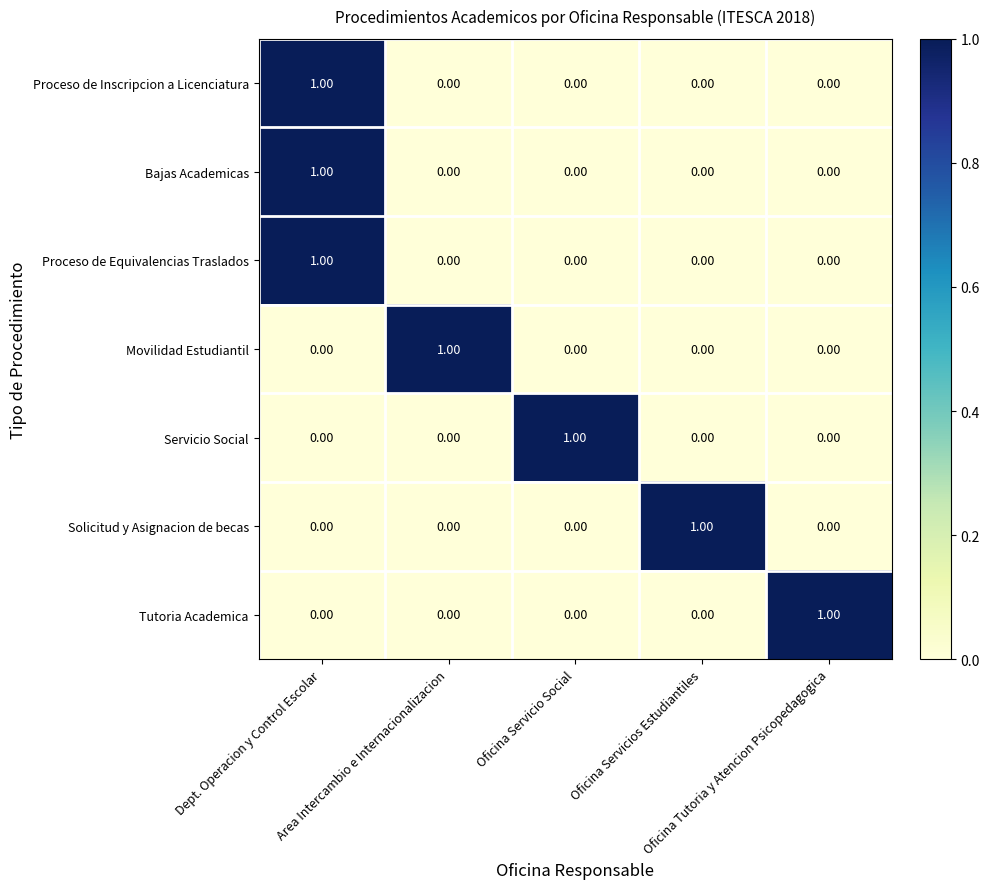

Which series has the widest spread of values?

Proceso de Inscripcion a Licenciatura